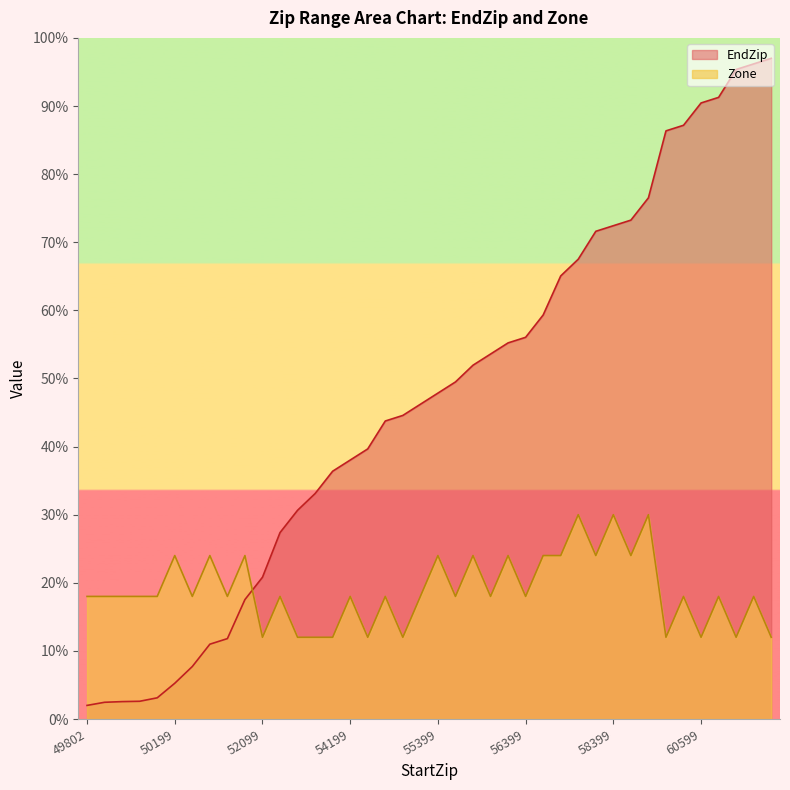

At which category is the sum across all series the highest?

61299